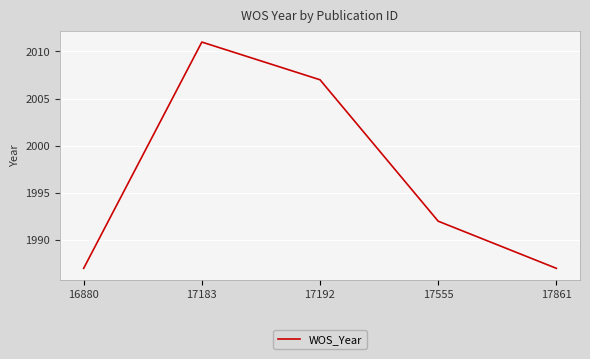

Reading left to right, what are all the values shown in this chart?

16880=1987	17183=2011	17192=2007	17555=1992	17861=1987